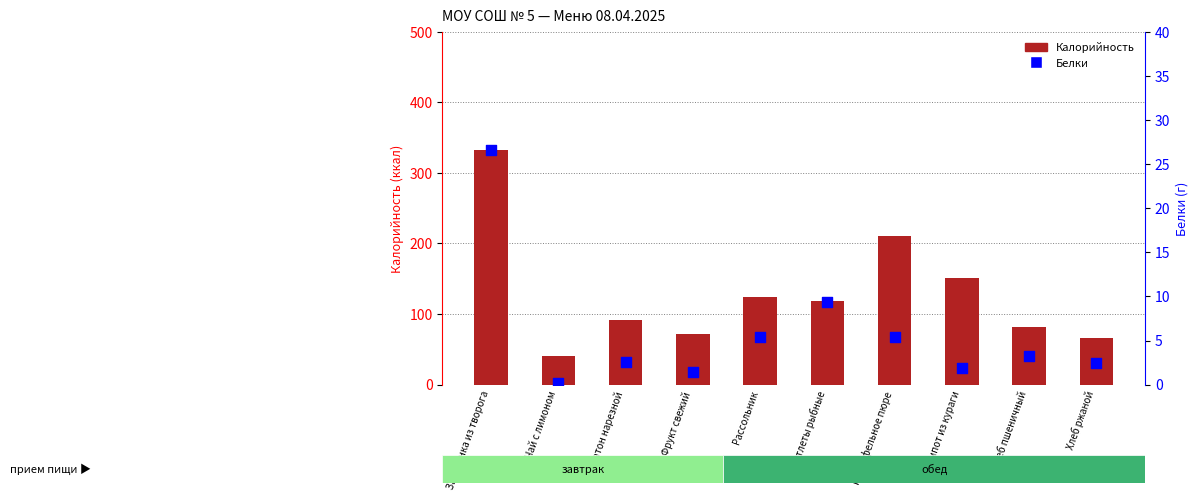

Which series has the largest Y range (max minus min)?

Калорийность